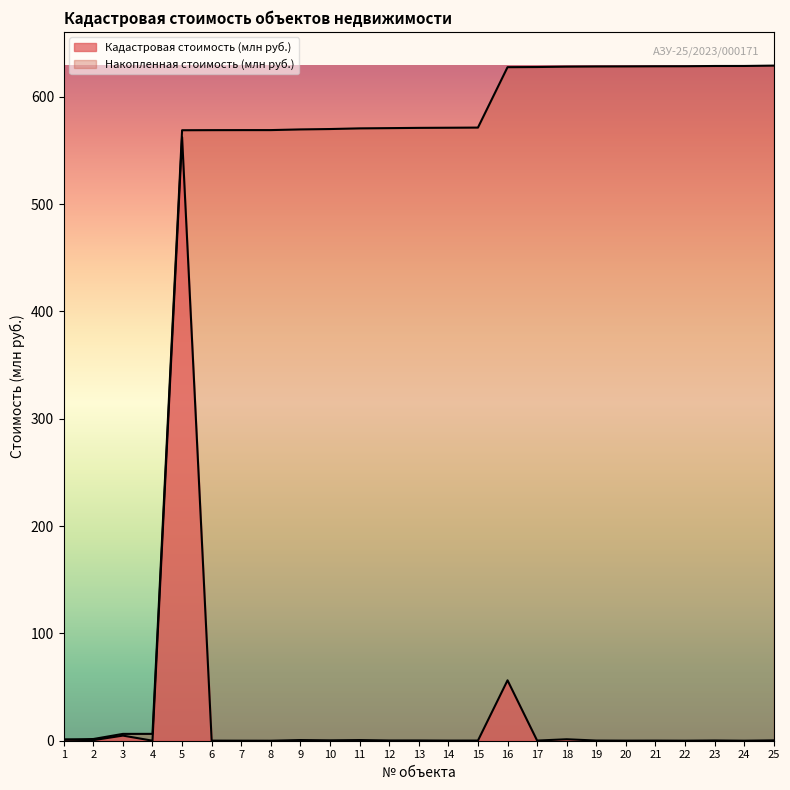

Is the value of Кадастровая стоимость (млн руб.) at 21 greater than the value of Накопленная стоимость (млн руб.) at 10?

No